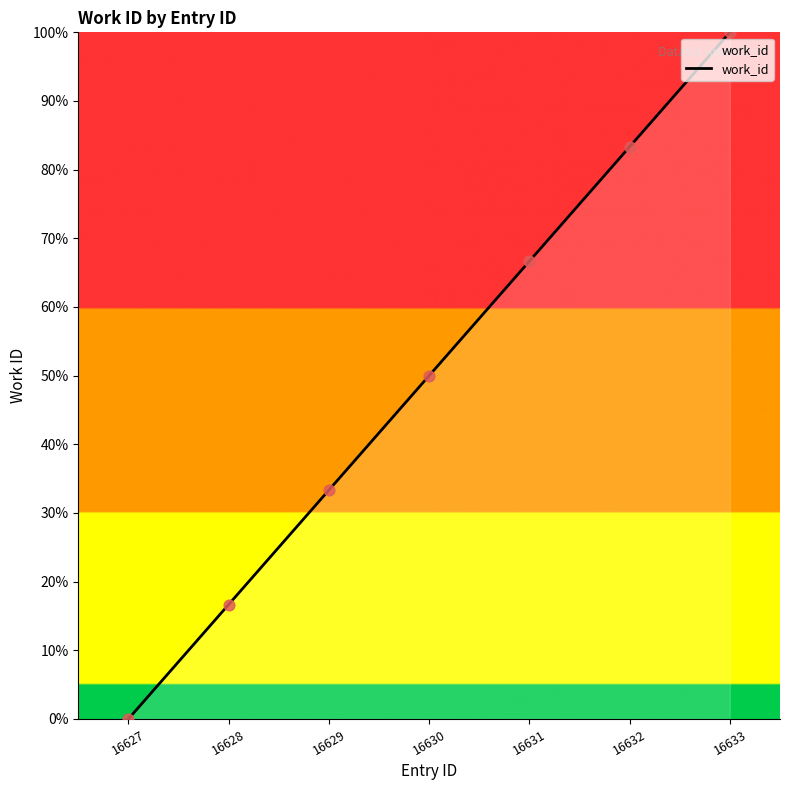

Between 16632 and 16627, which is larger?

16632